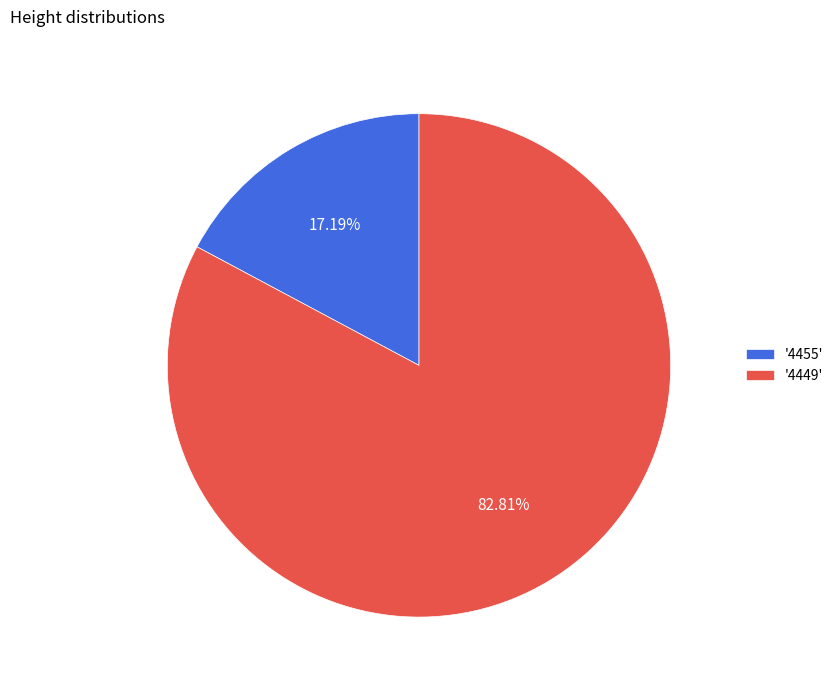

Which category accounts for the majority?

'4449'